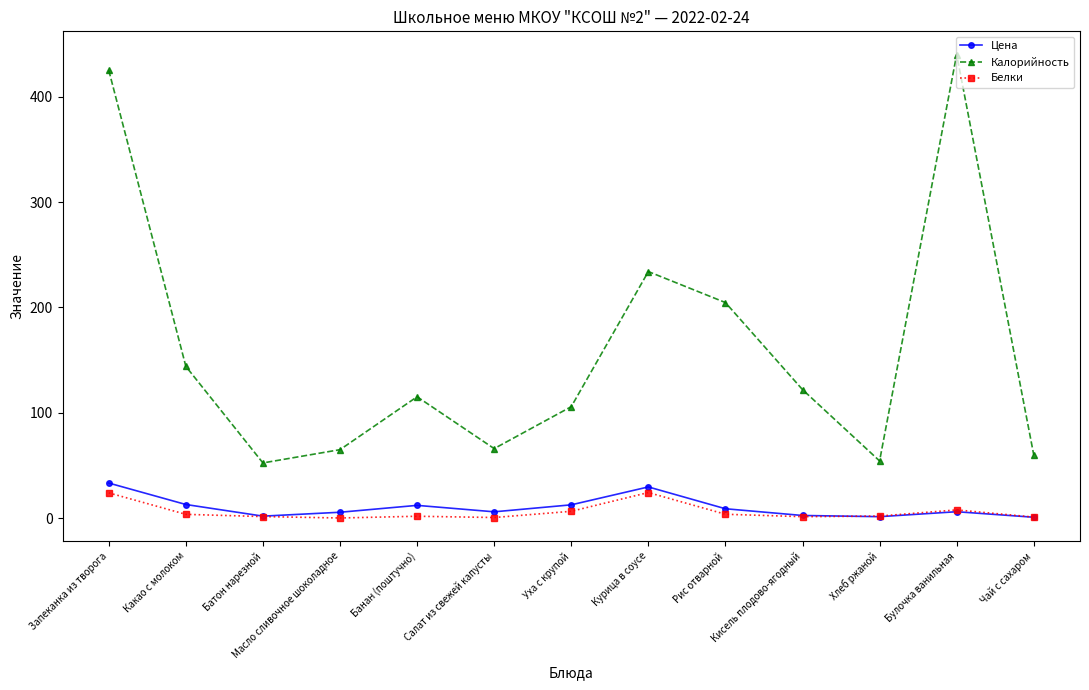

What is the total value across all series at Салат из свежей капусты?

72.6